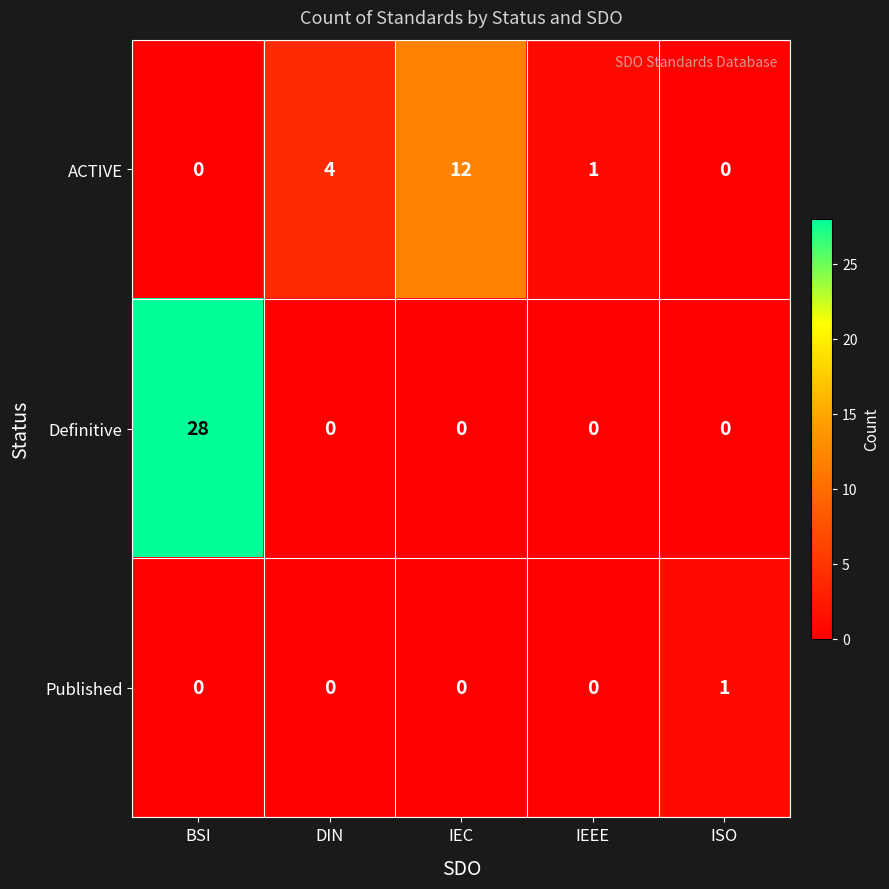

Rank the series by their average value, from lowest to highest.

Published, ACTIVE, Definitive